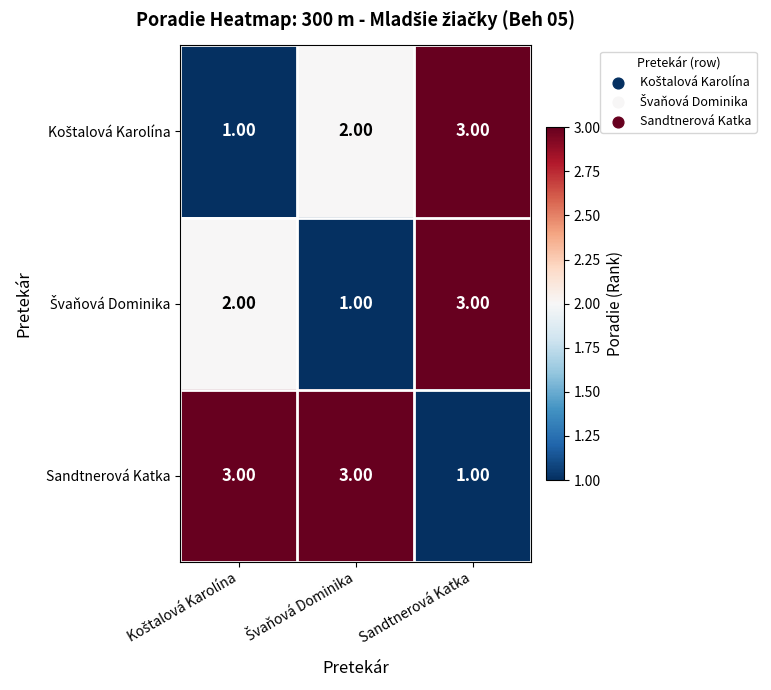

What is the total value across all series at Sandtnerová Katka?

7